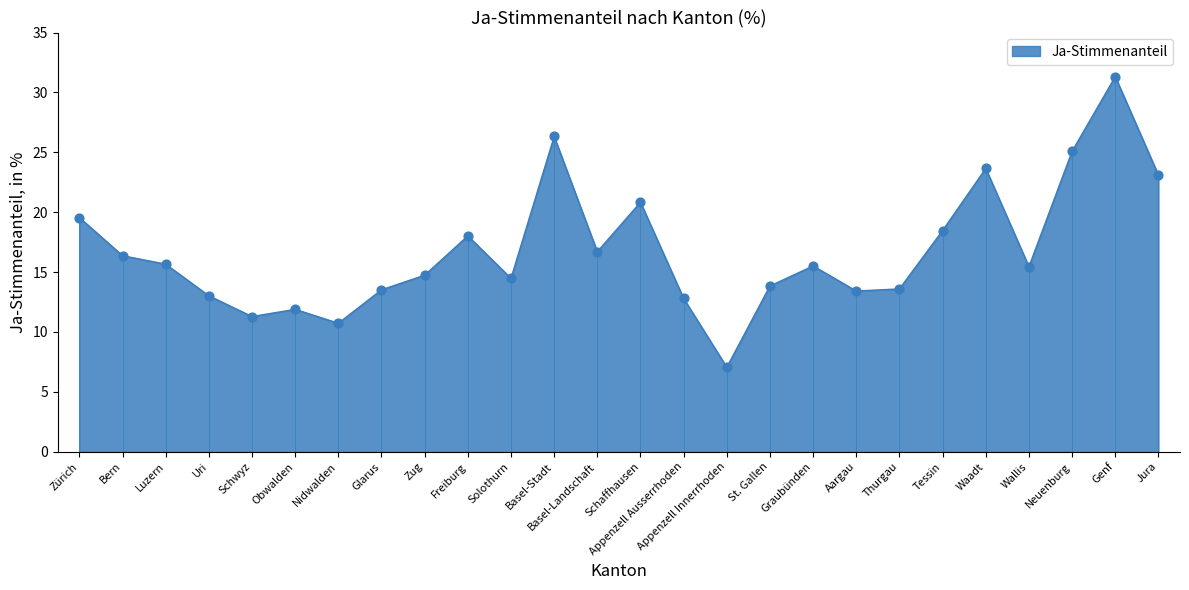

Which has a higher value, Bern or Schwyz?

Bern